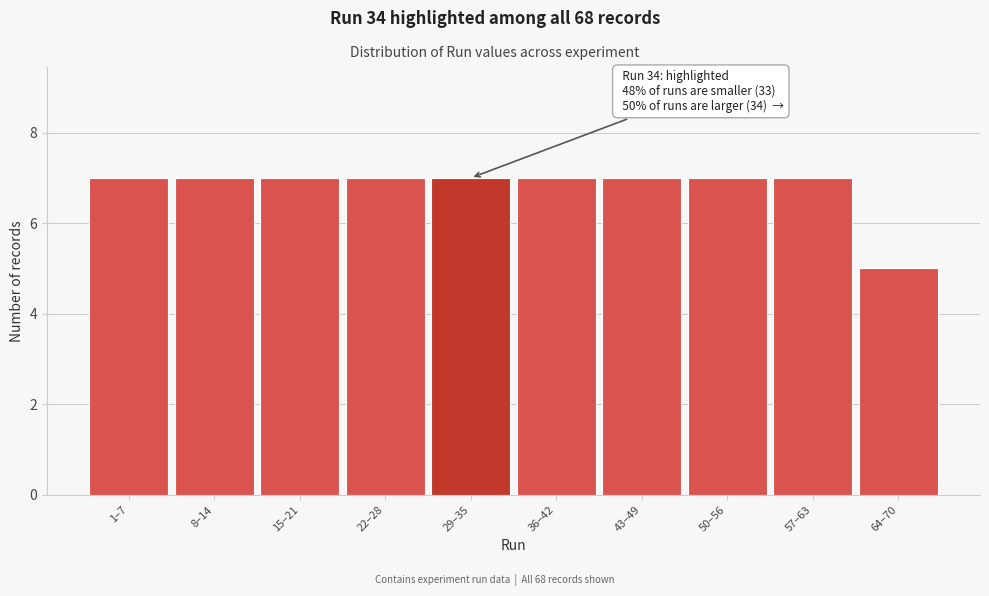

Reading right to left, what are all the values shown in this chart?

64–70=5	57–63=7	50–56=7	43–49=7	36–42=7	29–35=7	22–28=7	15–21=7	8–14=7	1–7=7